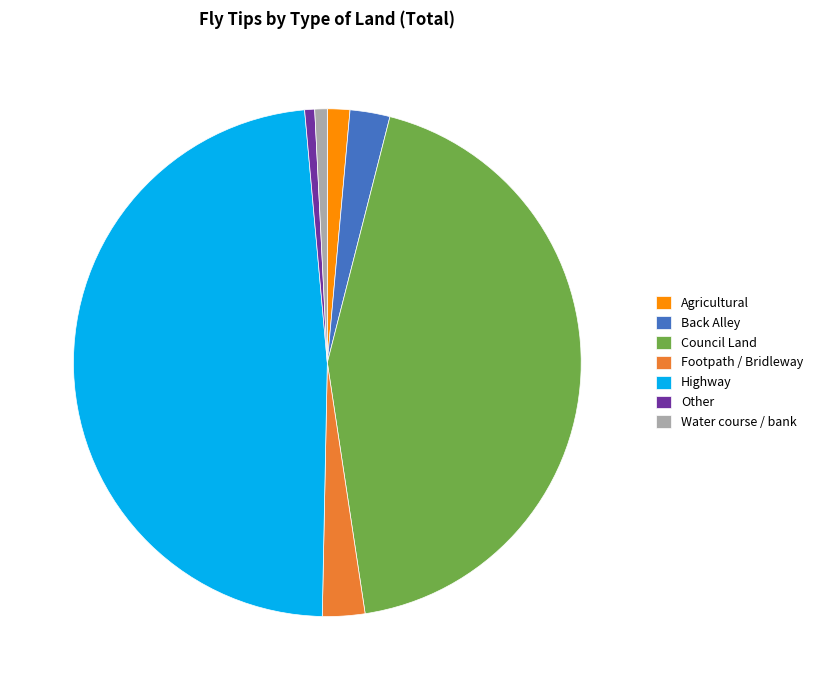

Between Highway and Back Alley, which is larger?

Highway